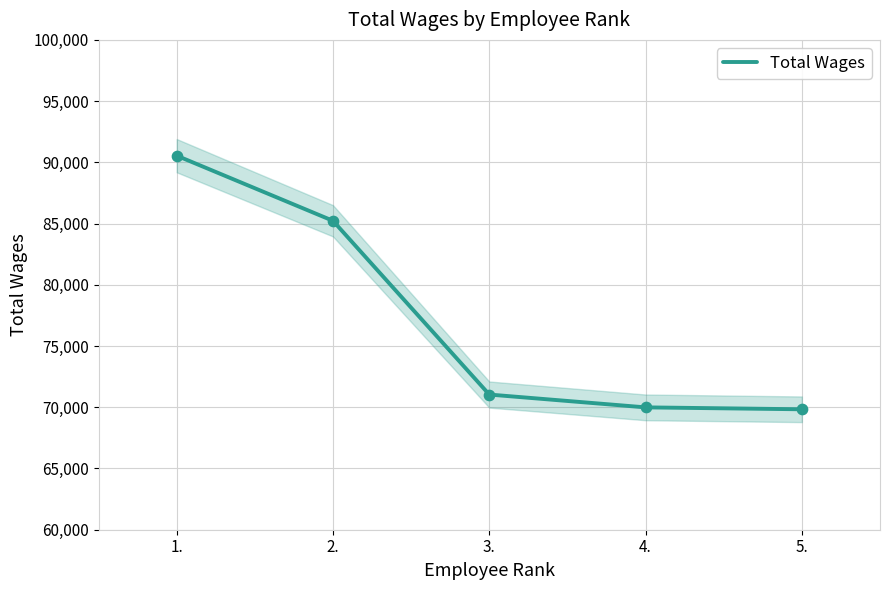

What is the change in value from 1. to 5.?

-20711